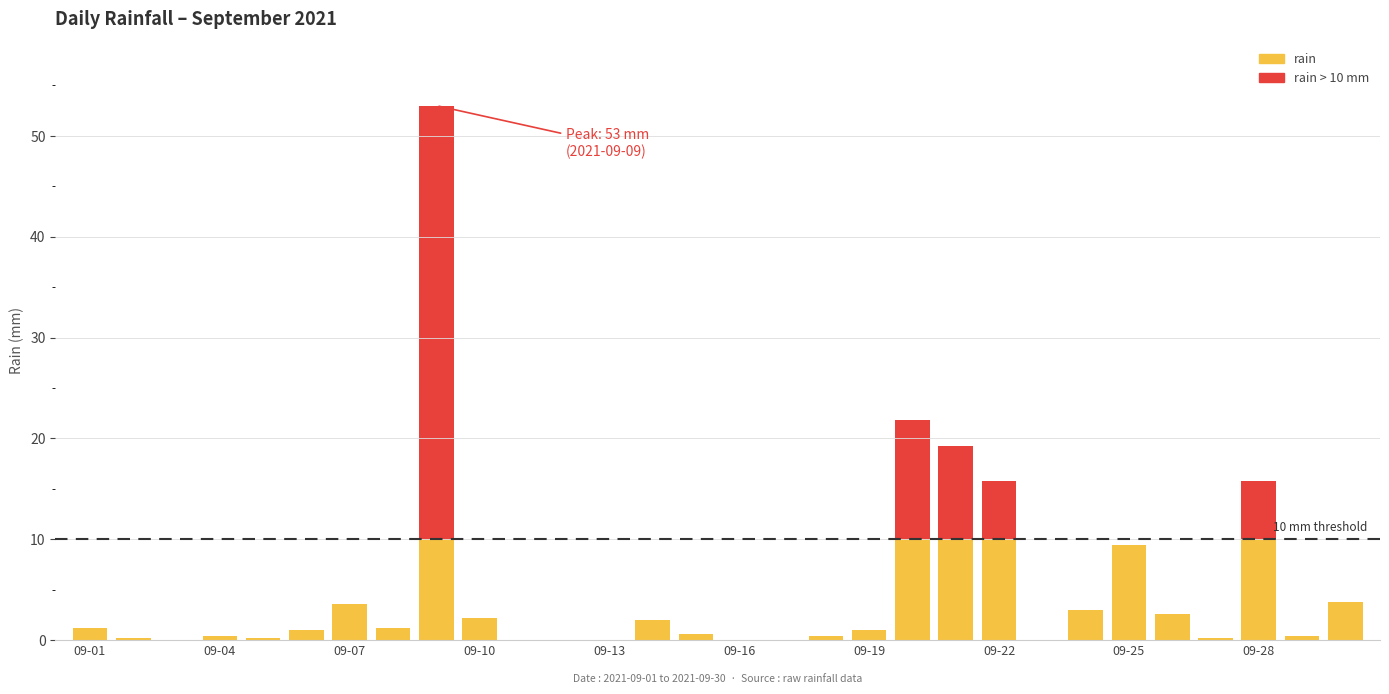

What is the change in value from 2021-09-09 to 2021-09-19?

-52.0